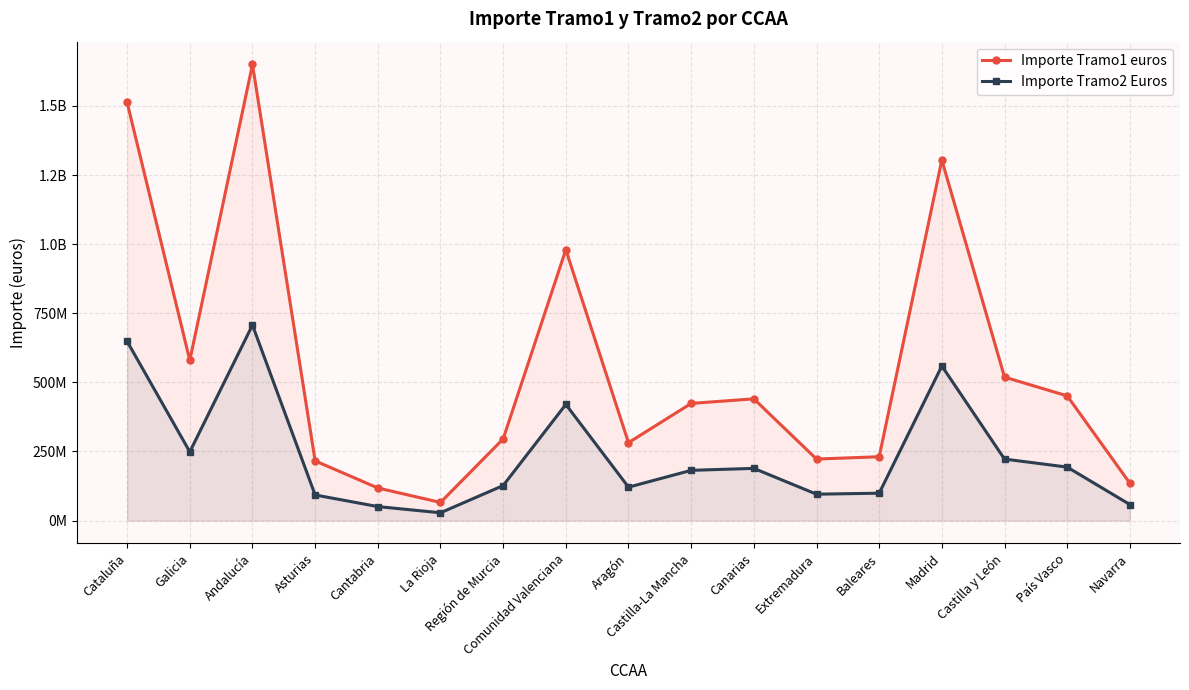

What is the total value across all series at Cantabria?

168309250